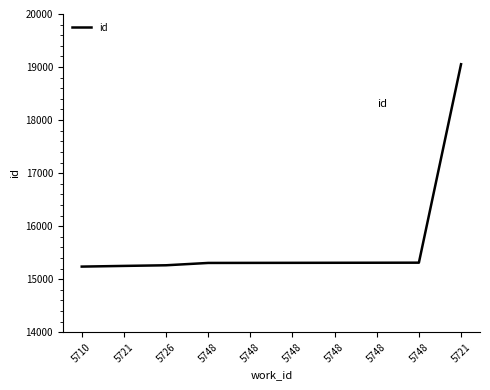

How many lines are shown in the chart?

1